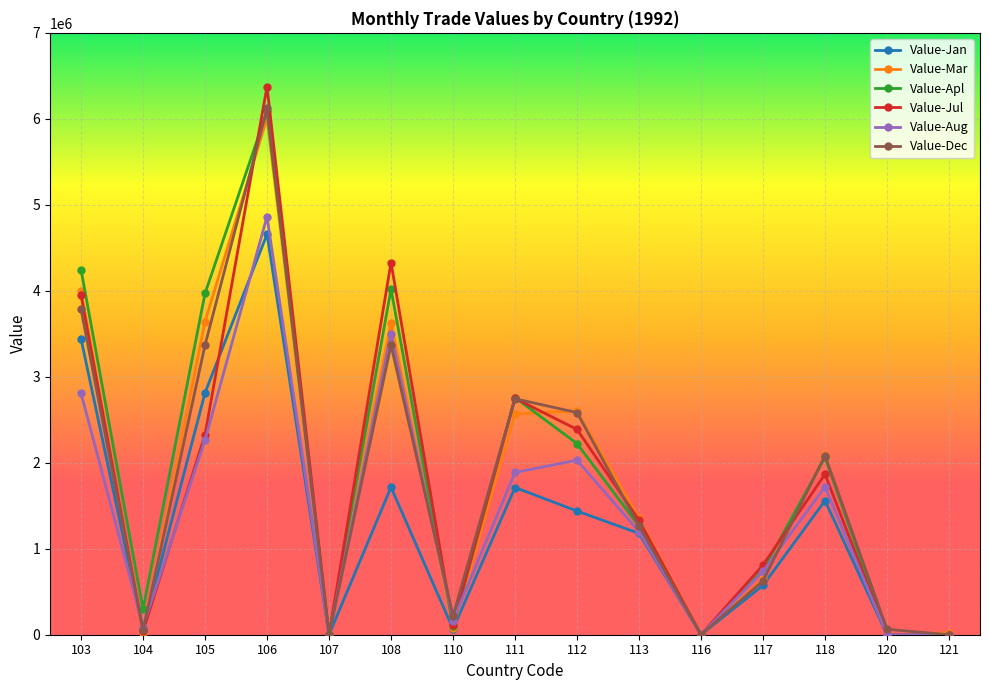

Does the chart have visible grid lines?

Yes